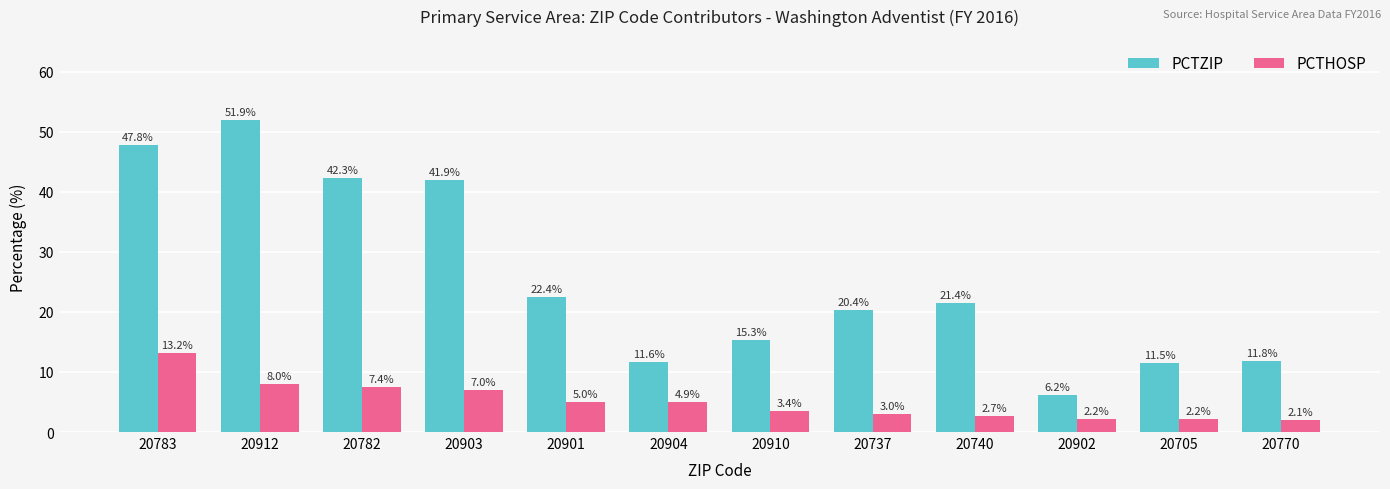

What are all the series names shown in the legend?

PCTZIP, PCTHOSP